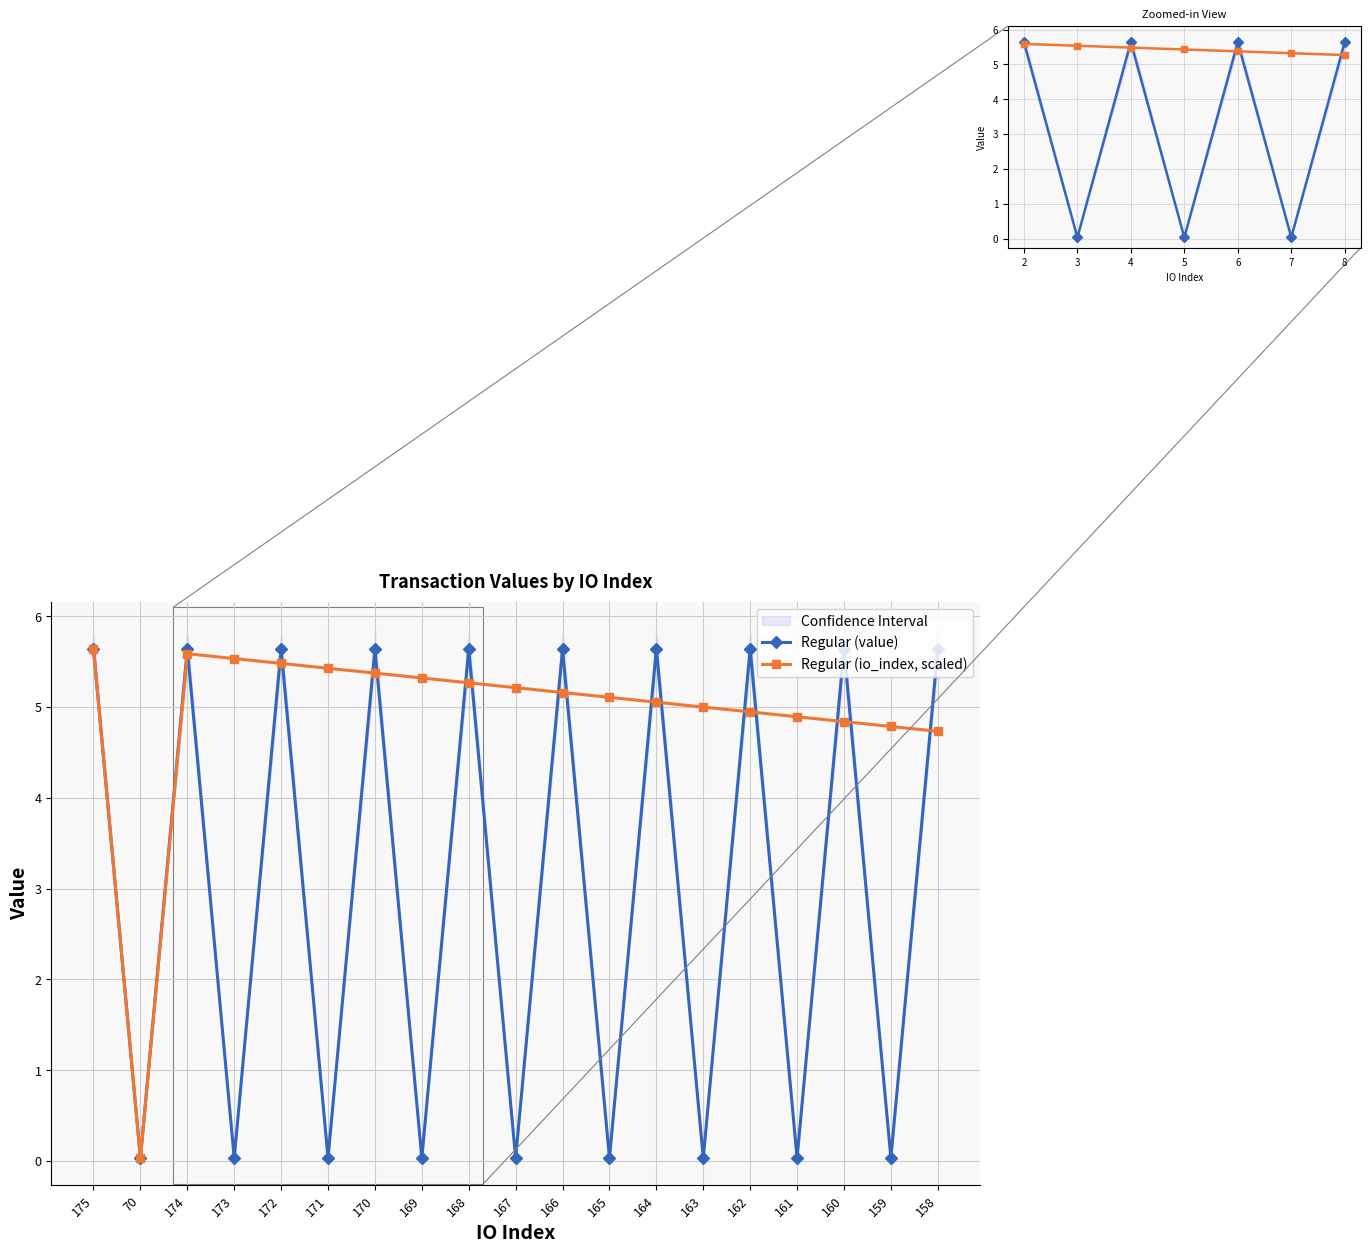

How many data points in Regular (io_index, scaled) are less than 5?

6